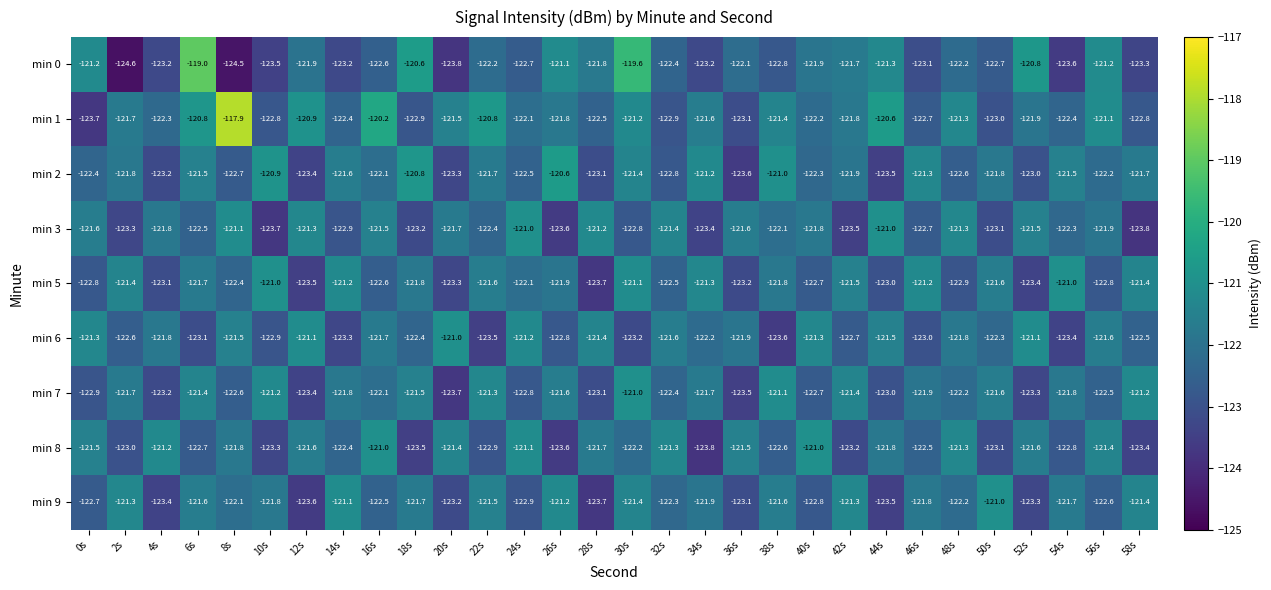

Where does the min 2 series first go above -121?

10s